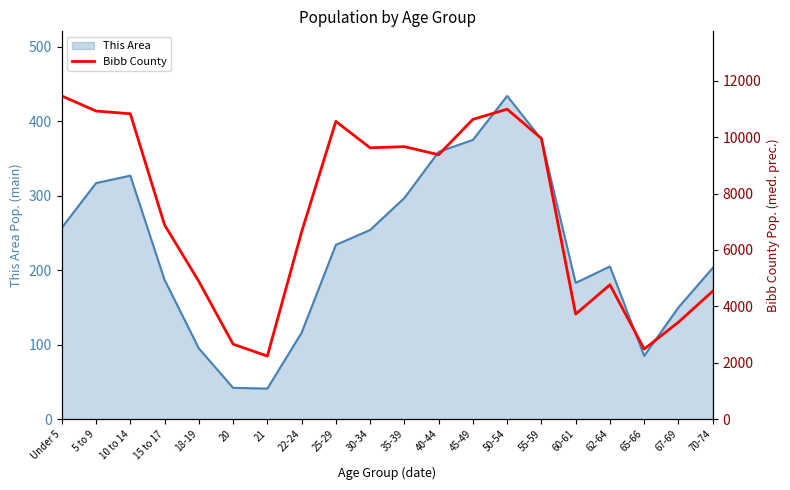

At which category does the data reach its first local valley?

21